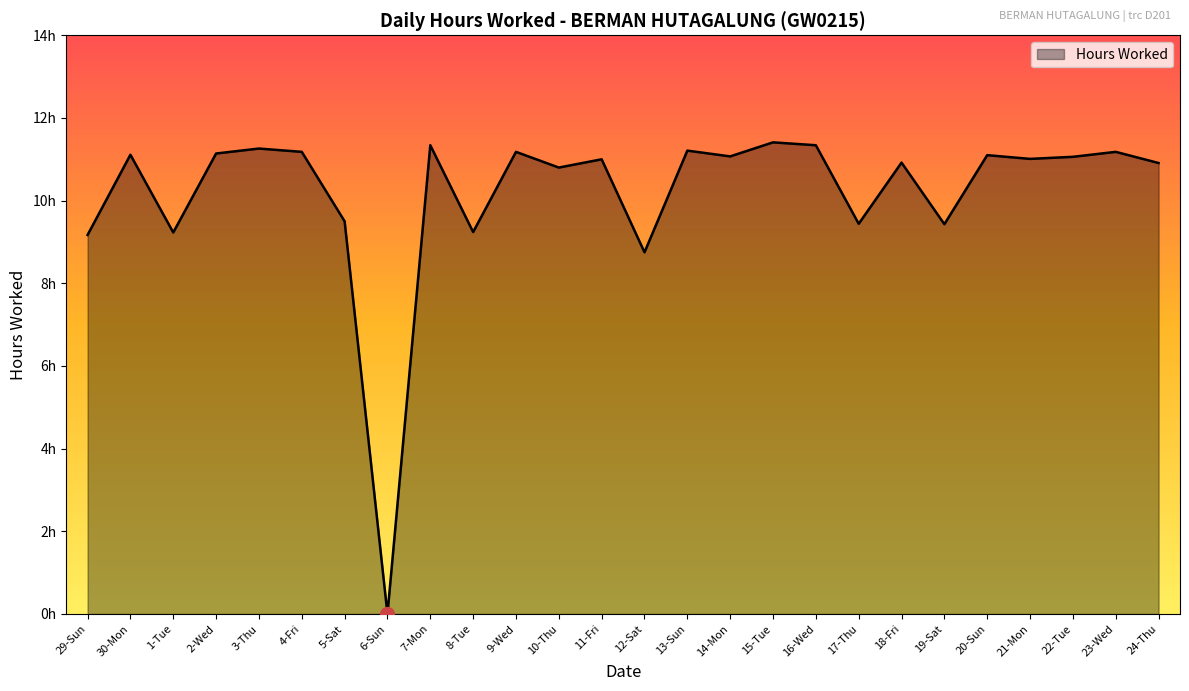

Is this an area chart (filled region under the line)?

Yes